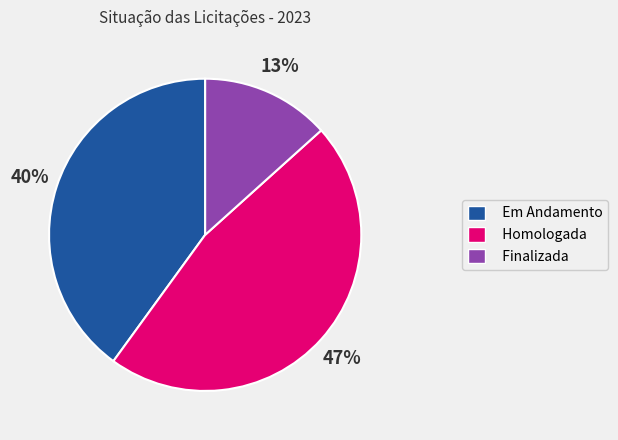

Is it true that Em Andamento is 40% of the pie?

True